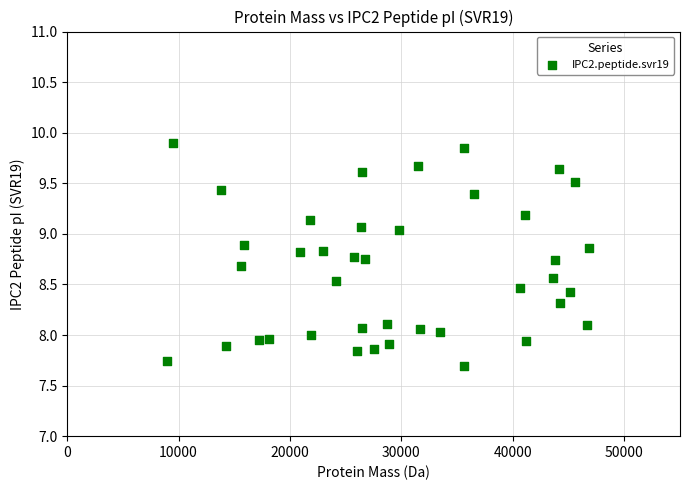

What is the range of X values (max minus min)?

37818.8